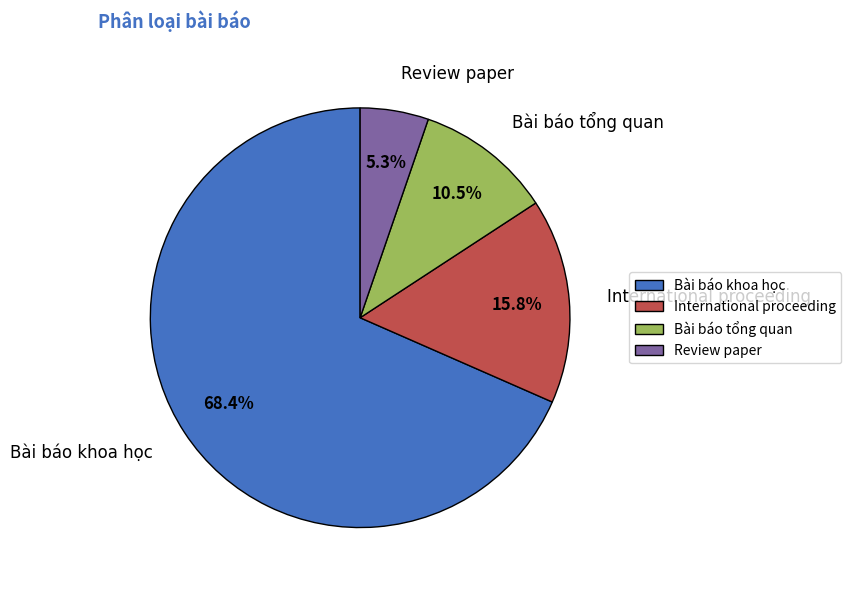

What percentage is the International proceeding slice, to the nearest percent?

16%